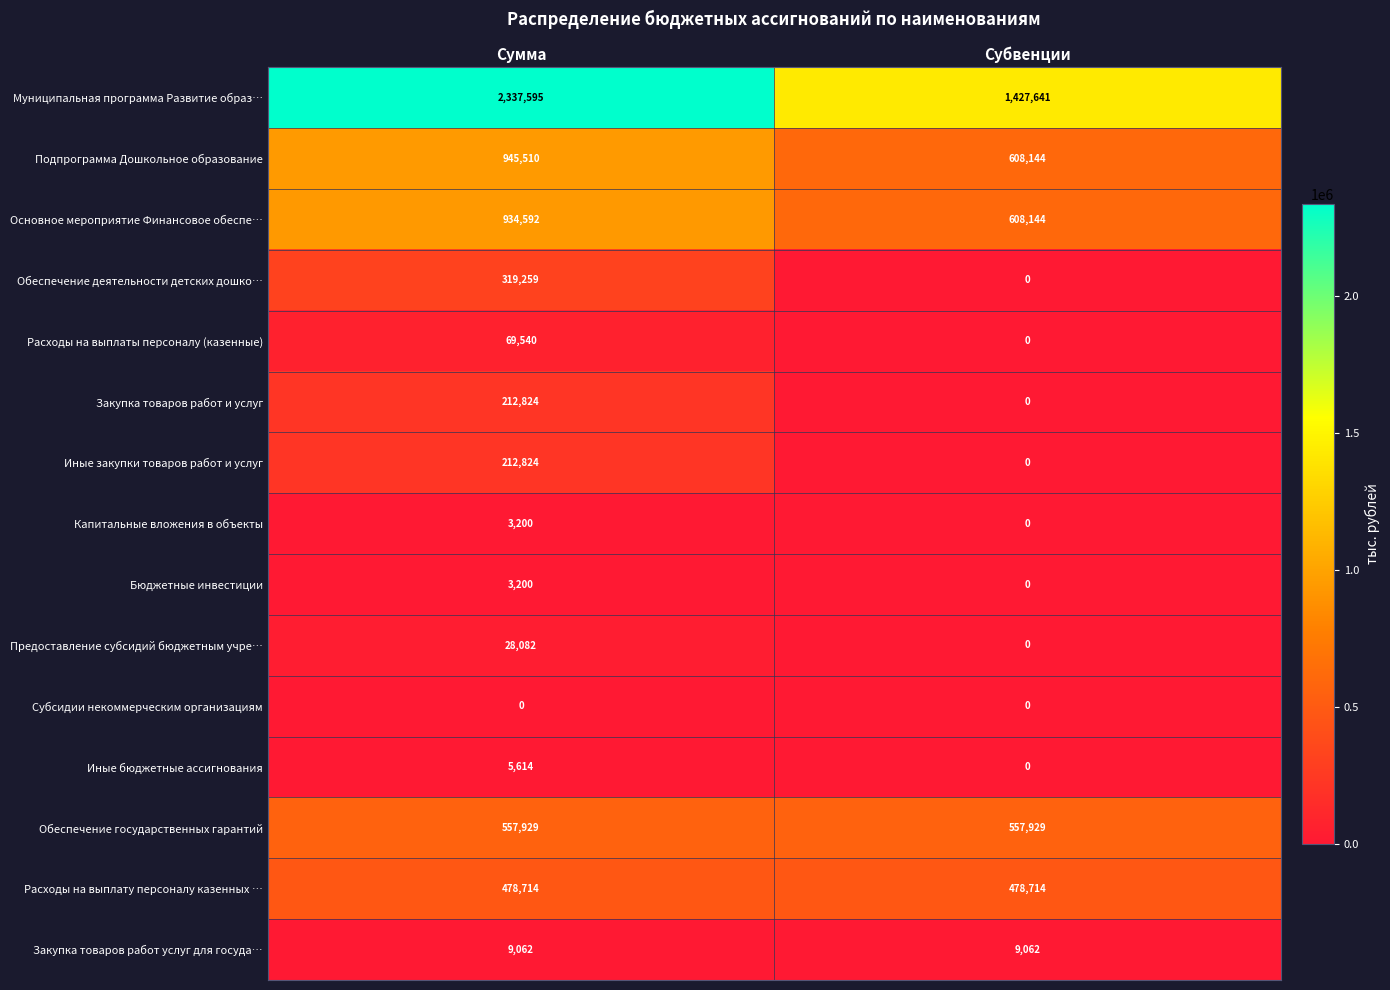

What is the maximum value for Закупка товаров работ услуг для госуда…?

9062